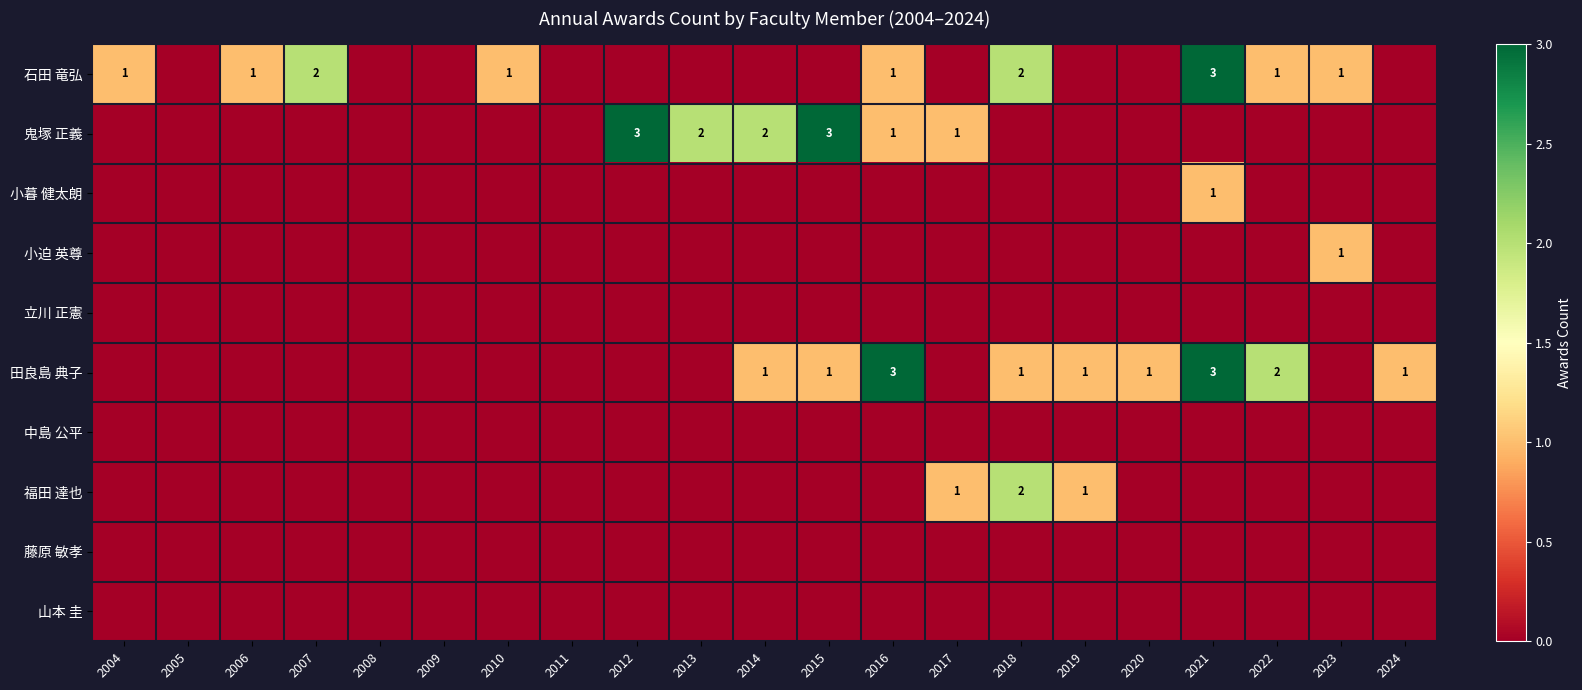

Between 2006 and 2015, which is larger?

2006